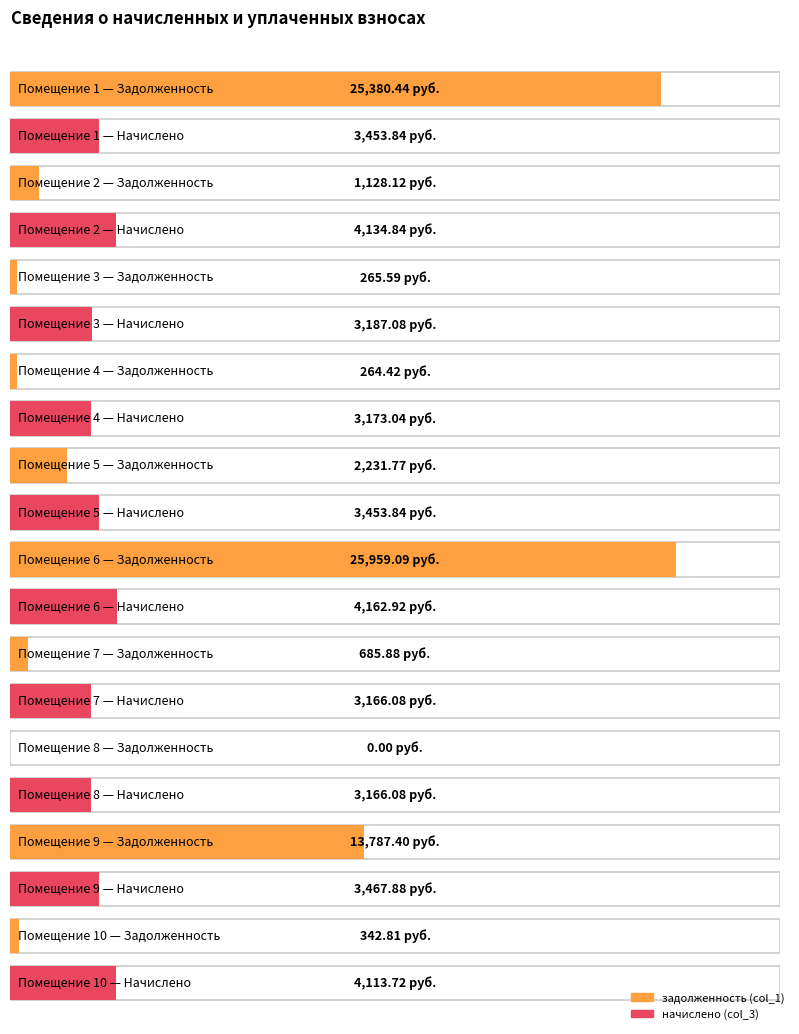

Is the value of начислено (col_3) at 8 greater than the value of задолженность (col_1) at 10?

Yes